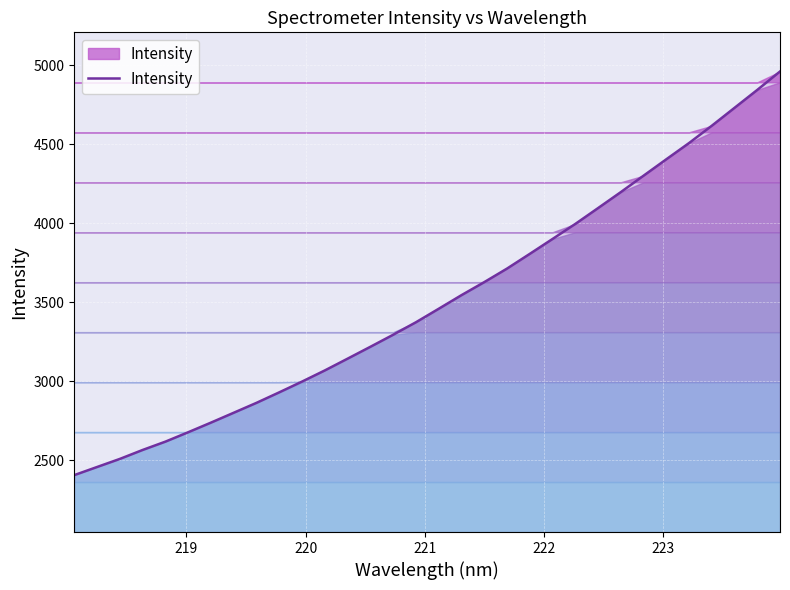

What is the greatest value displayed?

4962.0